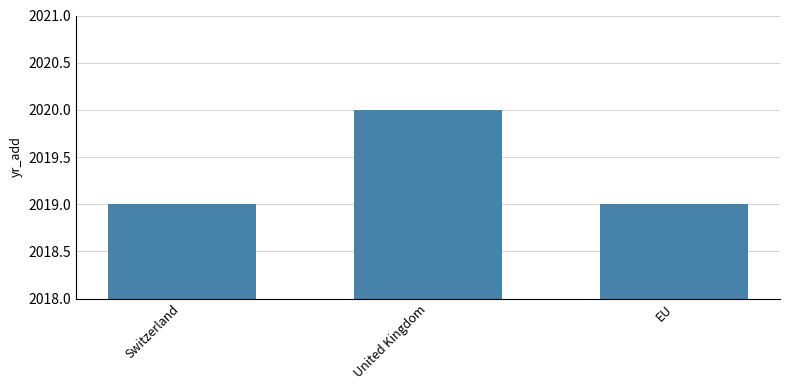

What is the approximate value at United Kingdom?

2020